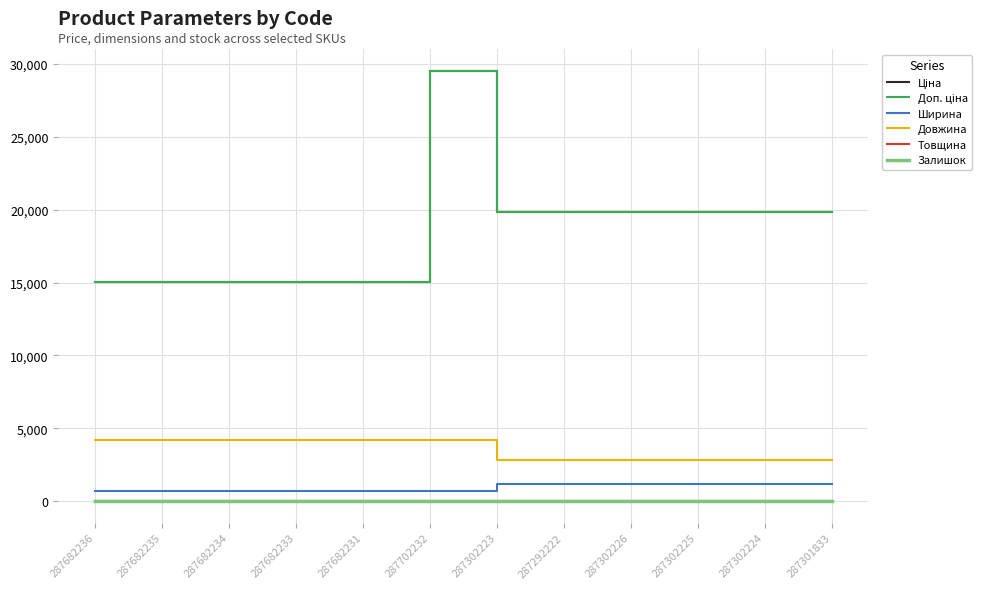

Is it true that Довжина equals 2800.0 at 287302224?

True